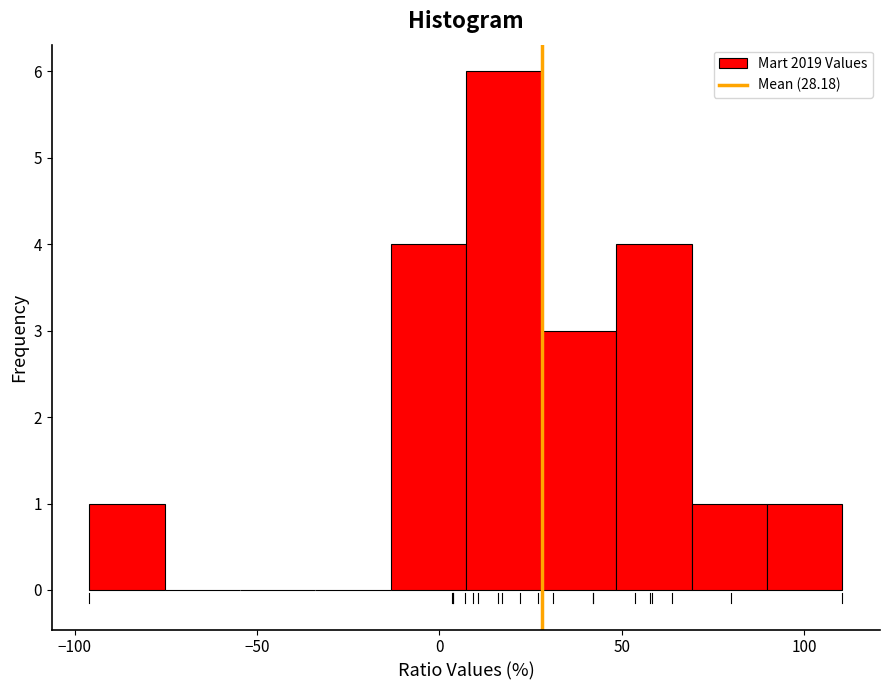

Which range on the x-axis has the tallest bar?

5 to 30